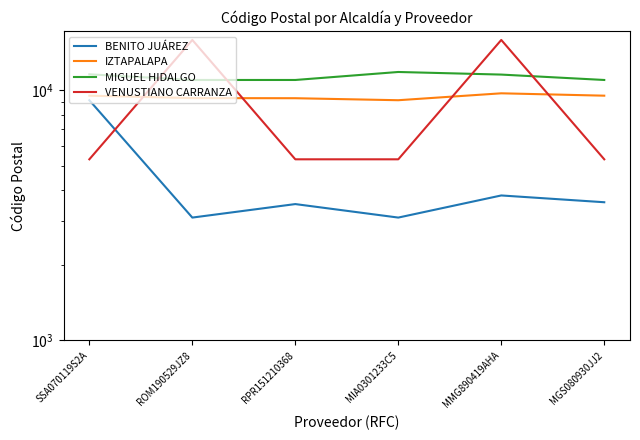

The value of MIGUEL HIDALGO at SSA070119S2A is 4198. True or false?

False